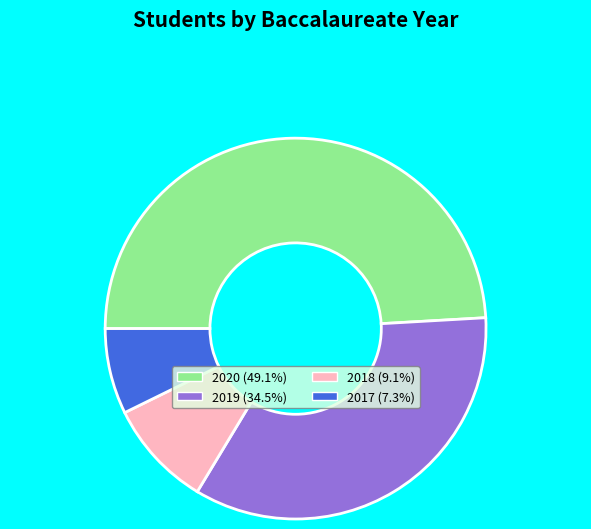

Rank the categories by value from highest to lowest.

2020, 2019, 2018, 2017